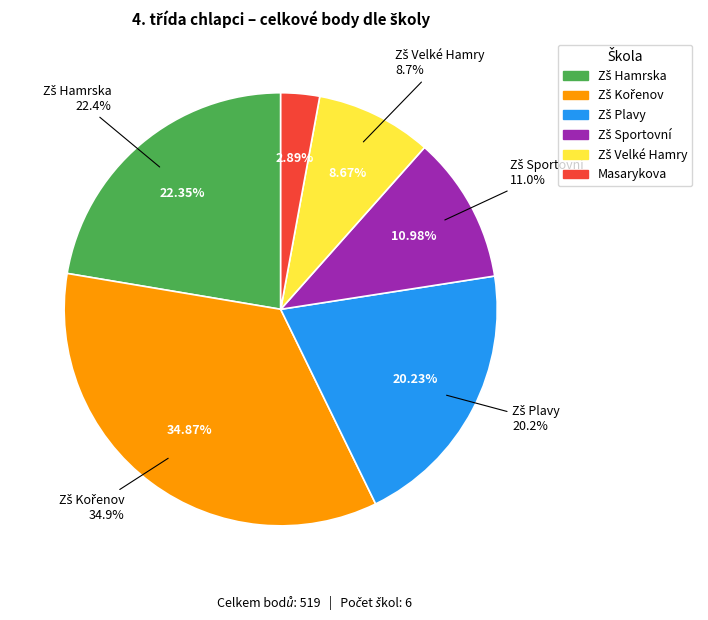

Is there any slice that represents more than half of the pie?

No